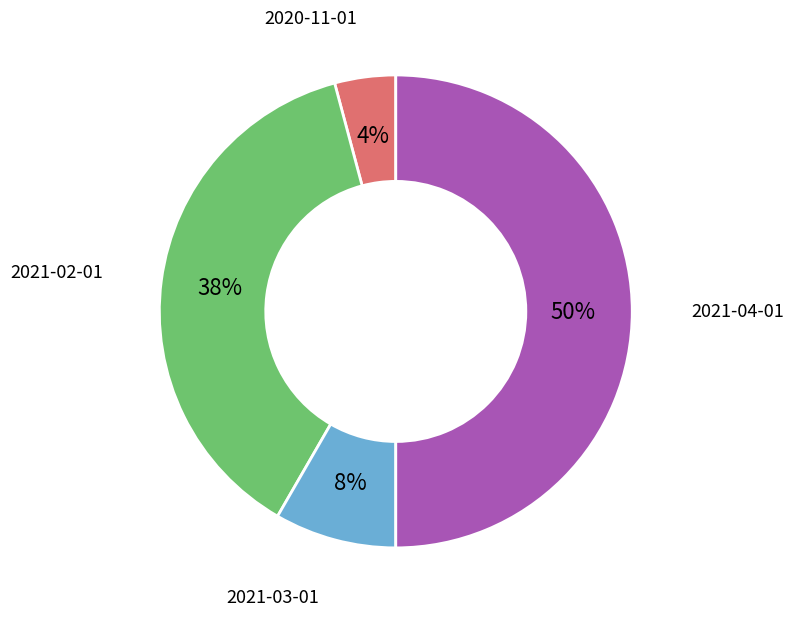

To the nearest percent, what is the average slice percentage?

25%